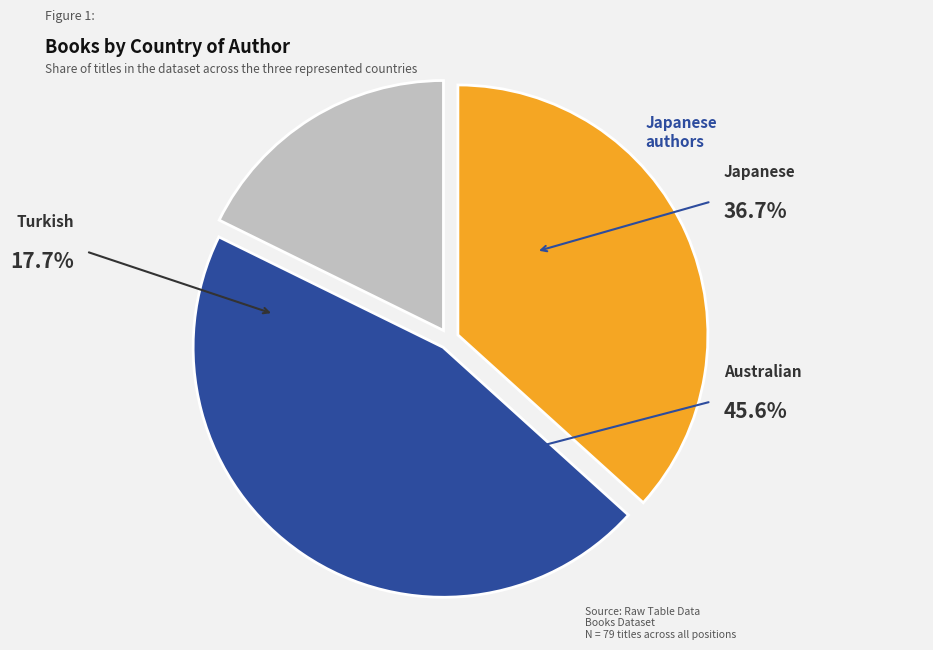

Is it true that Australian is 56% of the pie?

False